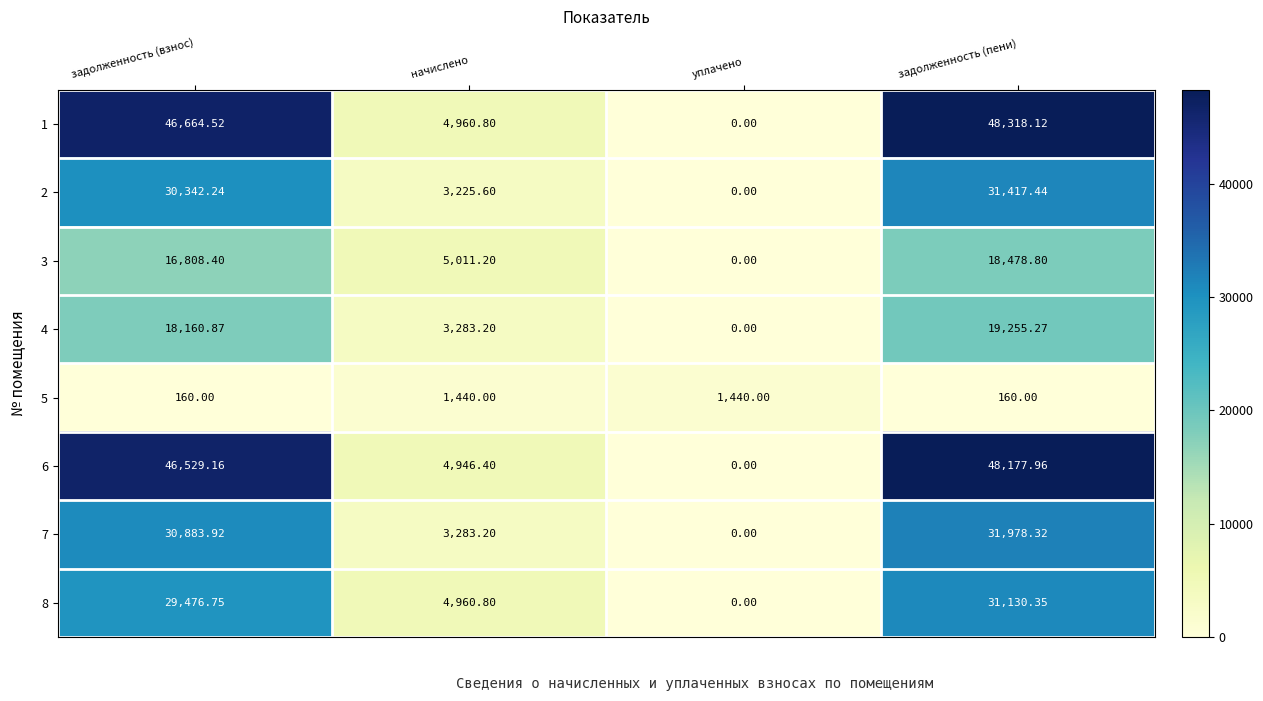

At which category does the chart reach its minimum across all series?

уплачено